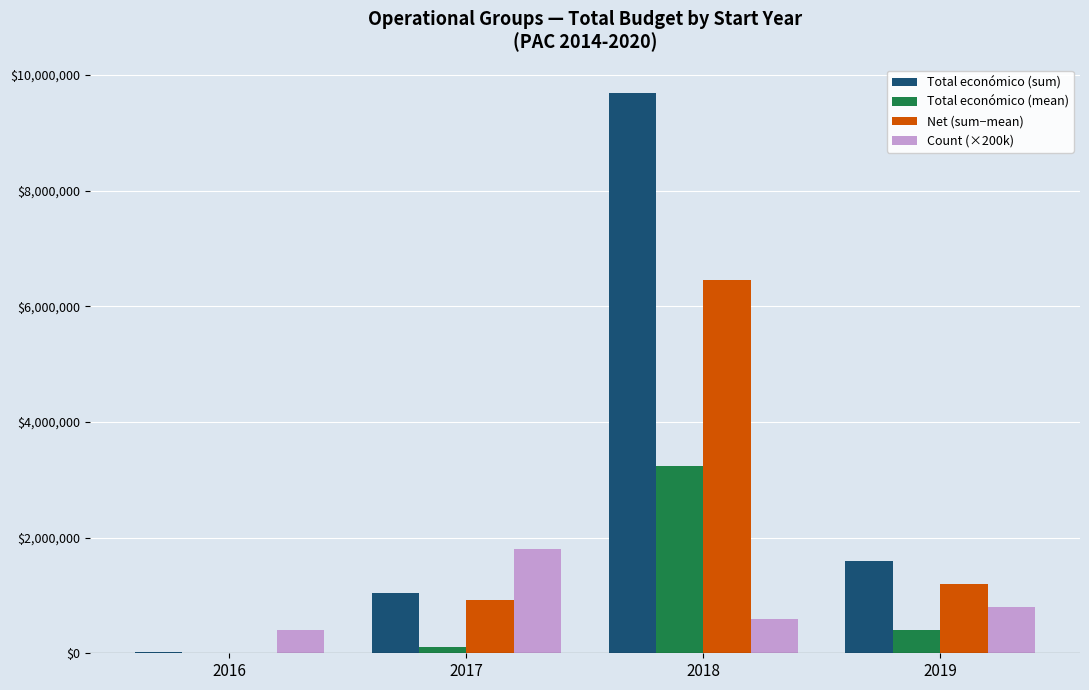

Reading left to right, transcribe all the data shown in this chart.

Total económico (sum): 13980	1034274	9695890	1587779
Total económico (mean): 6990	114919	3231963	396945
Net (sum−mean): 6990	919355	6463927	1190834
Count (×200k): 400000	1800000	600000	800000